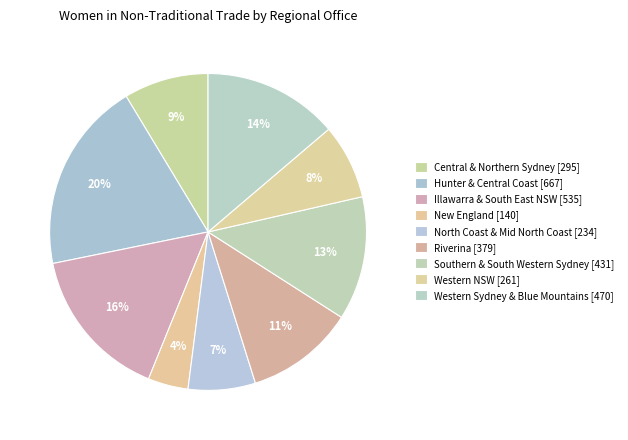

Is there a majority slice in this chart?

No